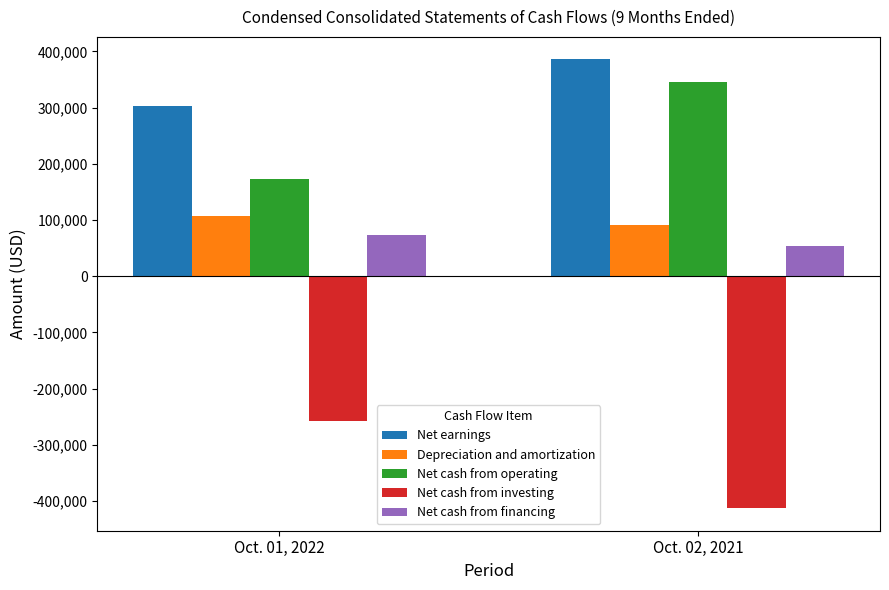

How many Net cash from financing values are between 54361 and 72594?

2